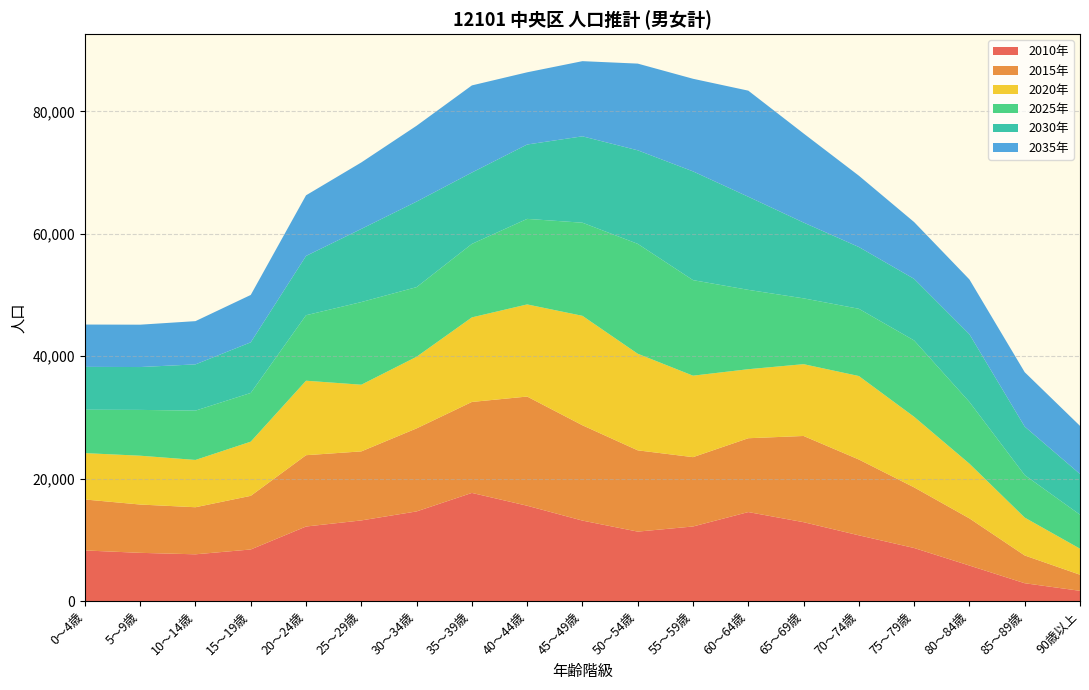

What is the total value across all series at 45～49歳?

88222